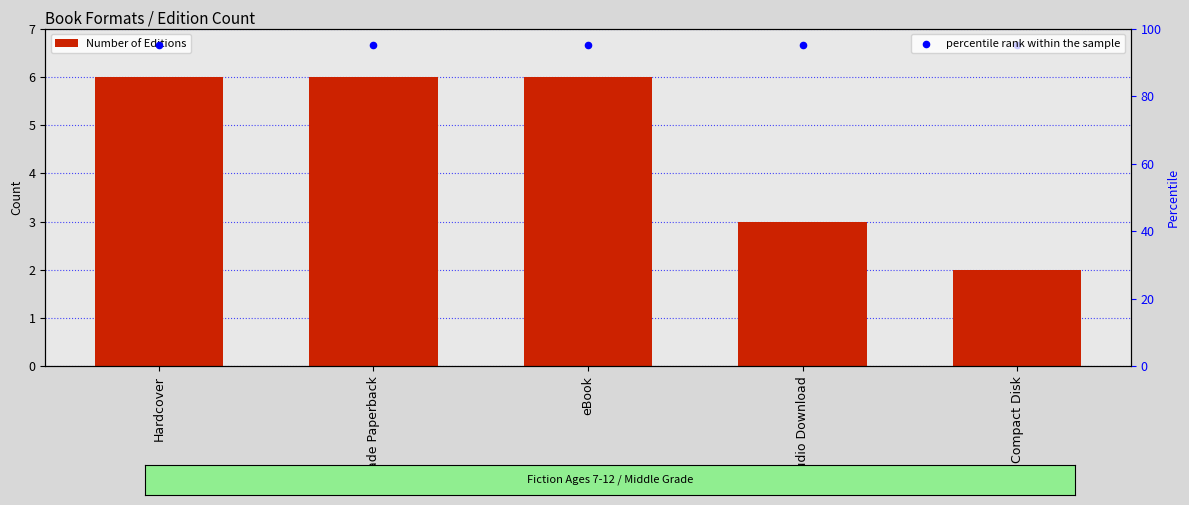

What are all the series names shown in the legend?

Number of Editions, percentile rank within the sample